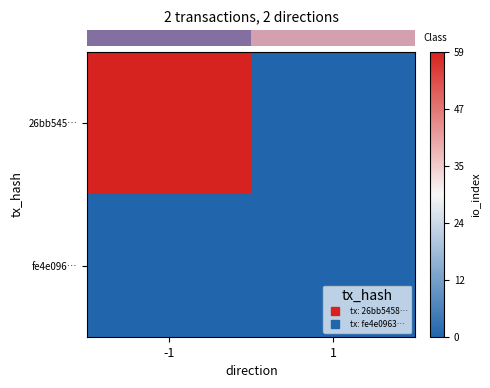

Which series has the widest spread of values?

row_0